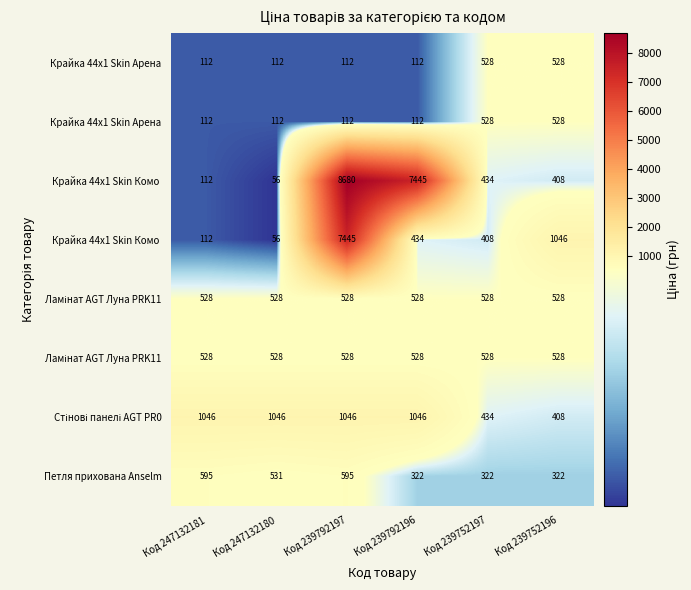

Which category has the lowest value across all series?

Код 247132180